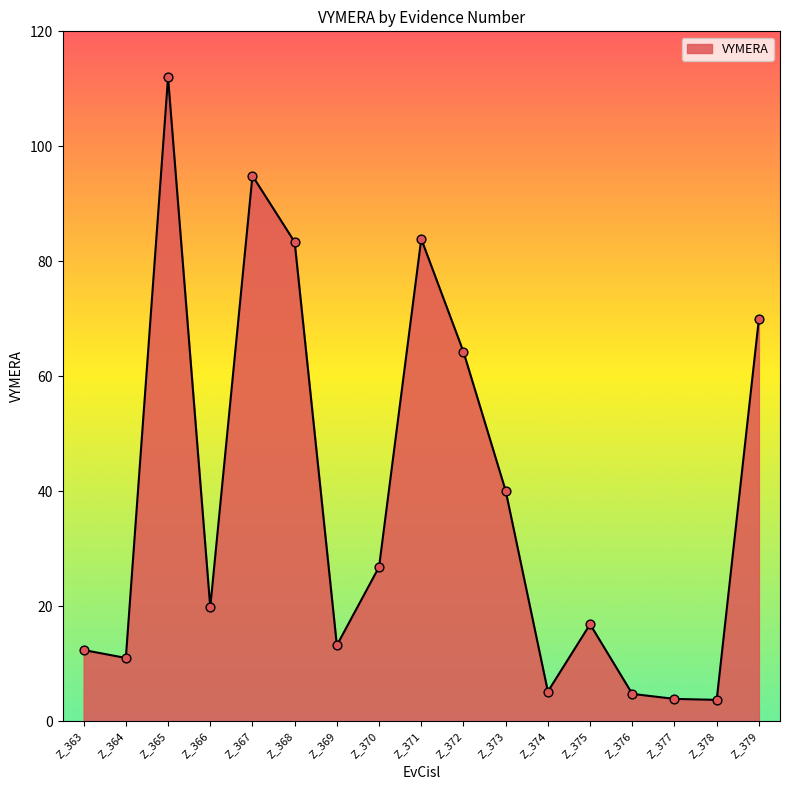

What is the change in value from Z_370 to Z_376?

-22.1